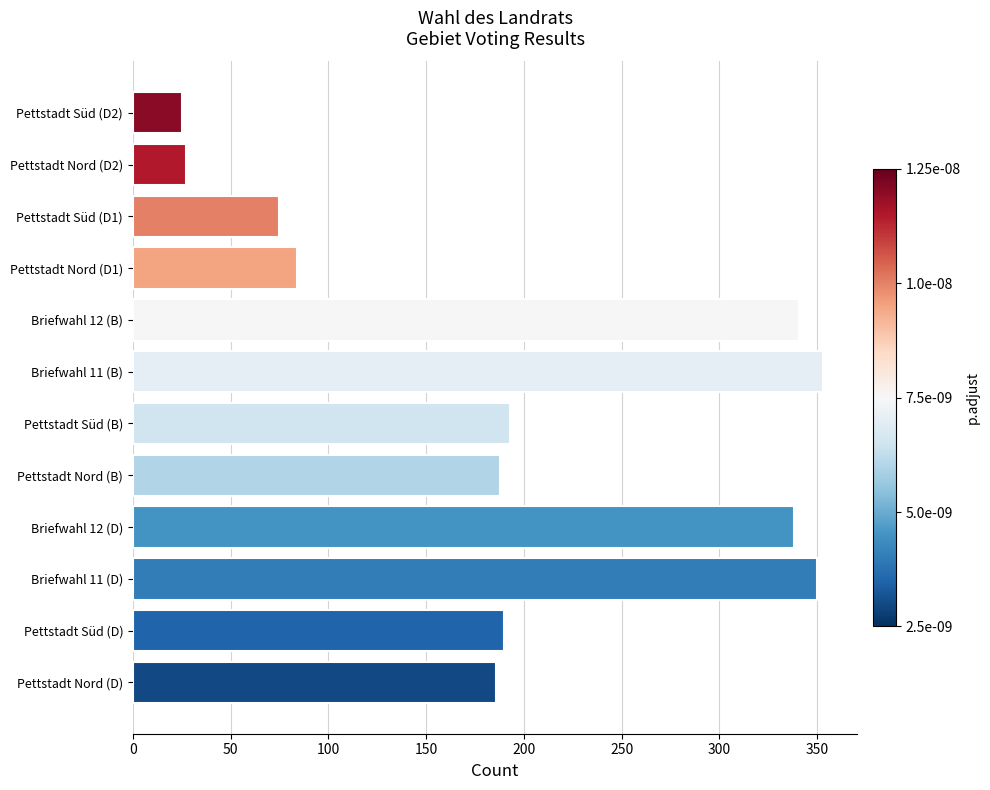

The value at Pettstadt Süd (D2) is 37. True or false?

False